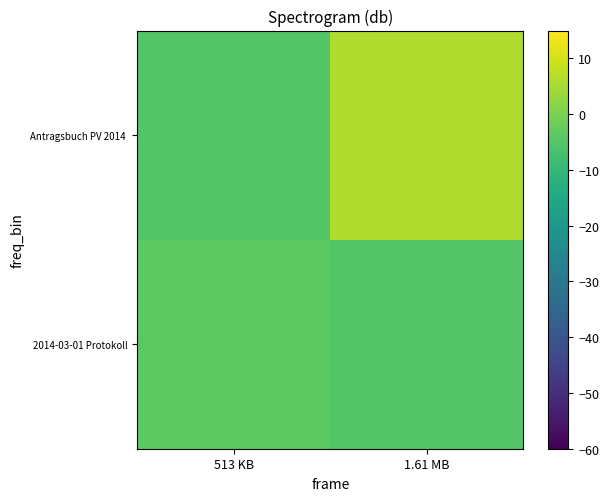

What is the difference between the highest and lowest values at 1.61 MB?

11